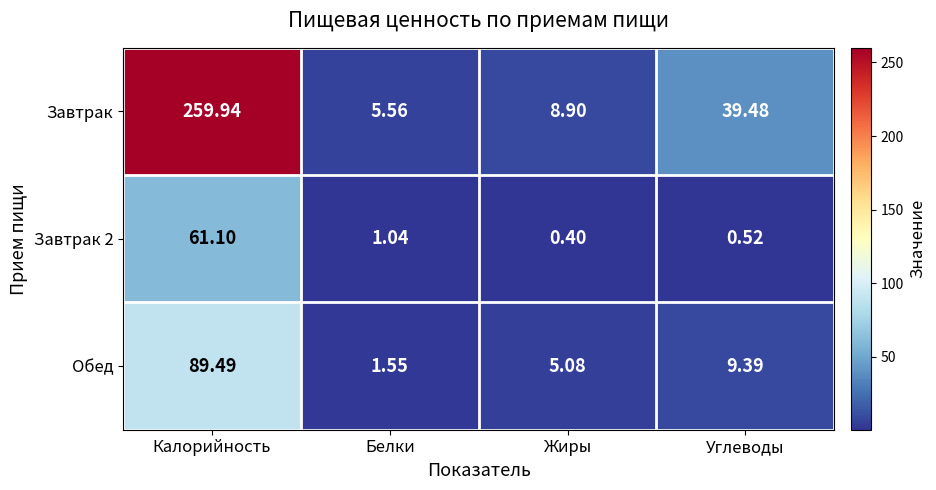

Which series has the largest range (max minus min)?

Завтрак